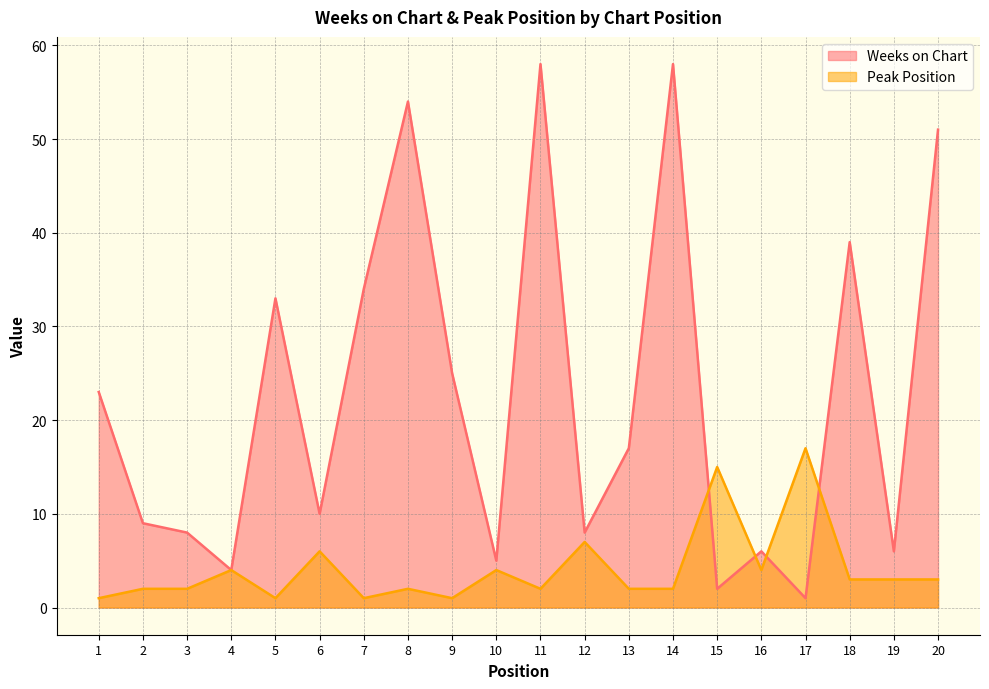

What is the sum of the Weeks on Chart values at 5 and 16?

39